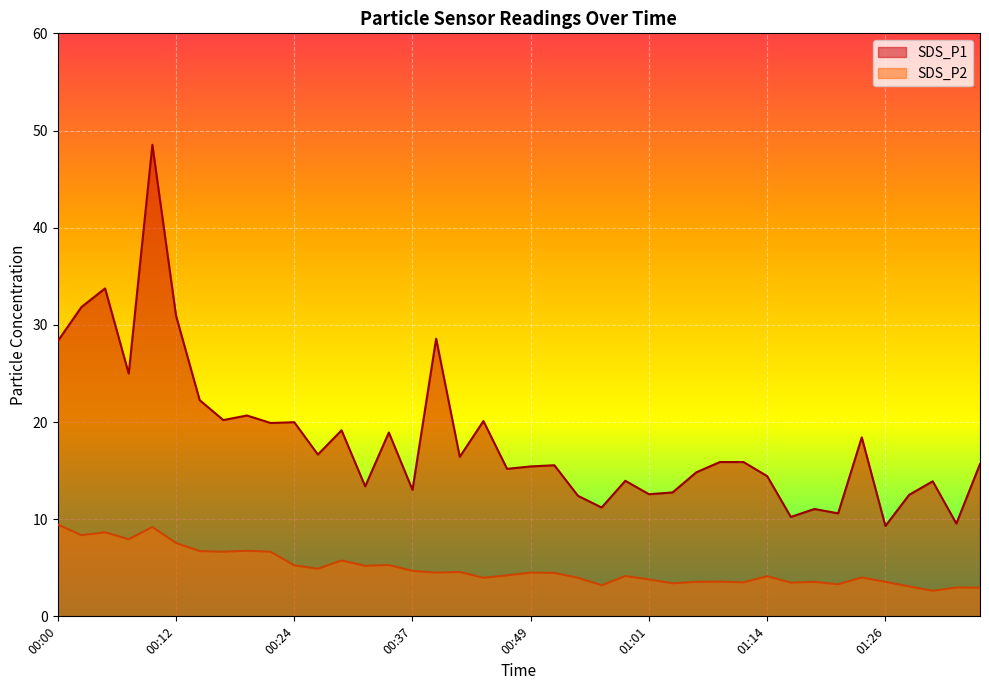

Is the value of SDS_P2 at 01:22 greater than the value of SDS_P1 at 00:29?

No